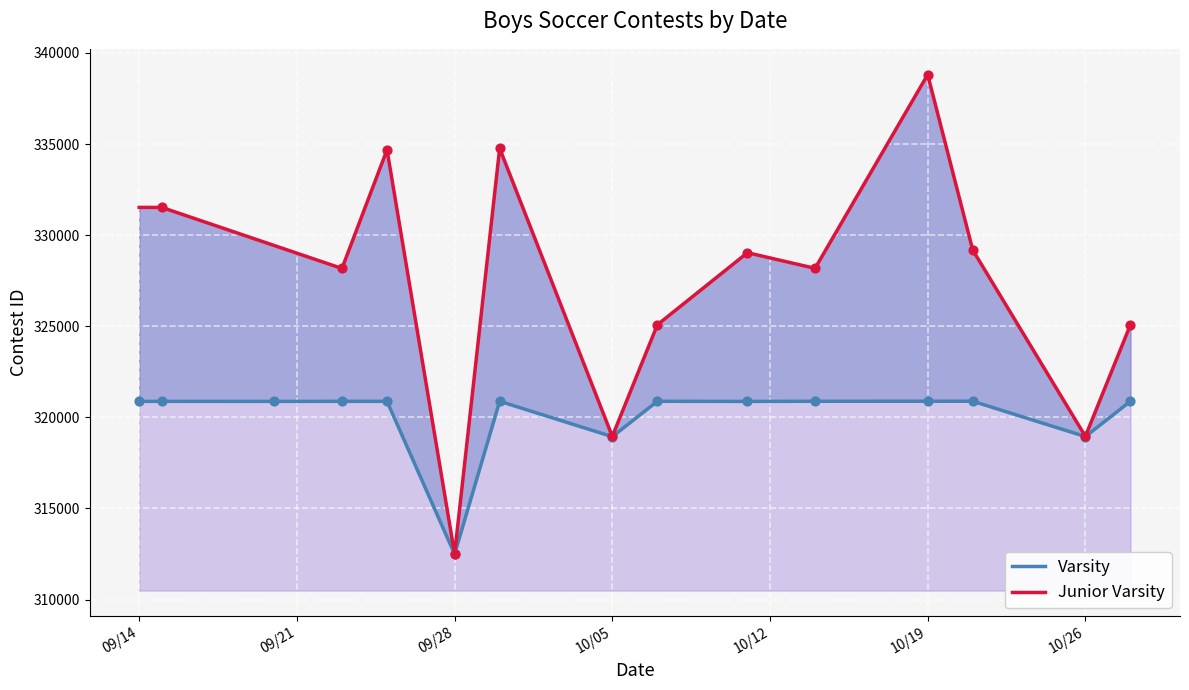

What is the total value across all series at 10/26?

637904.0